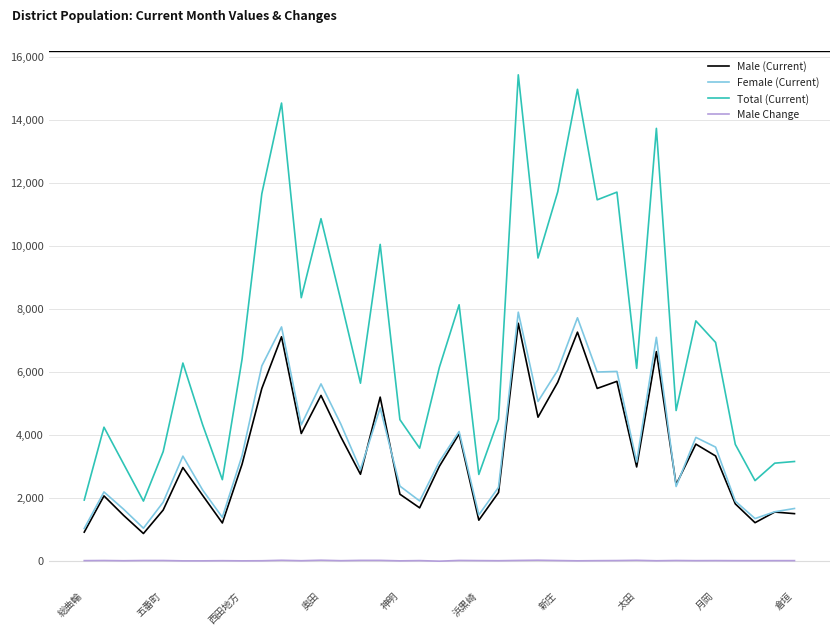

Which series has the widest spread of values?

Total (Current)